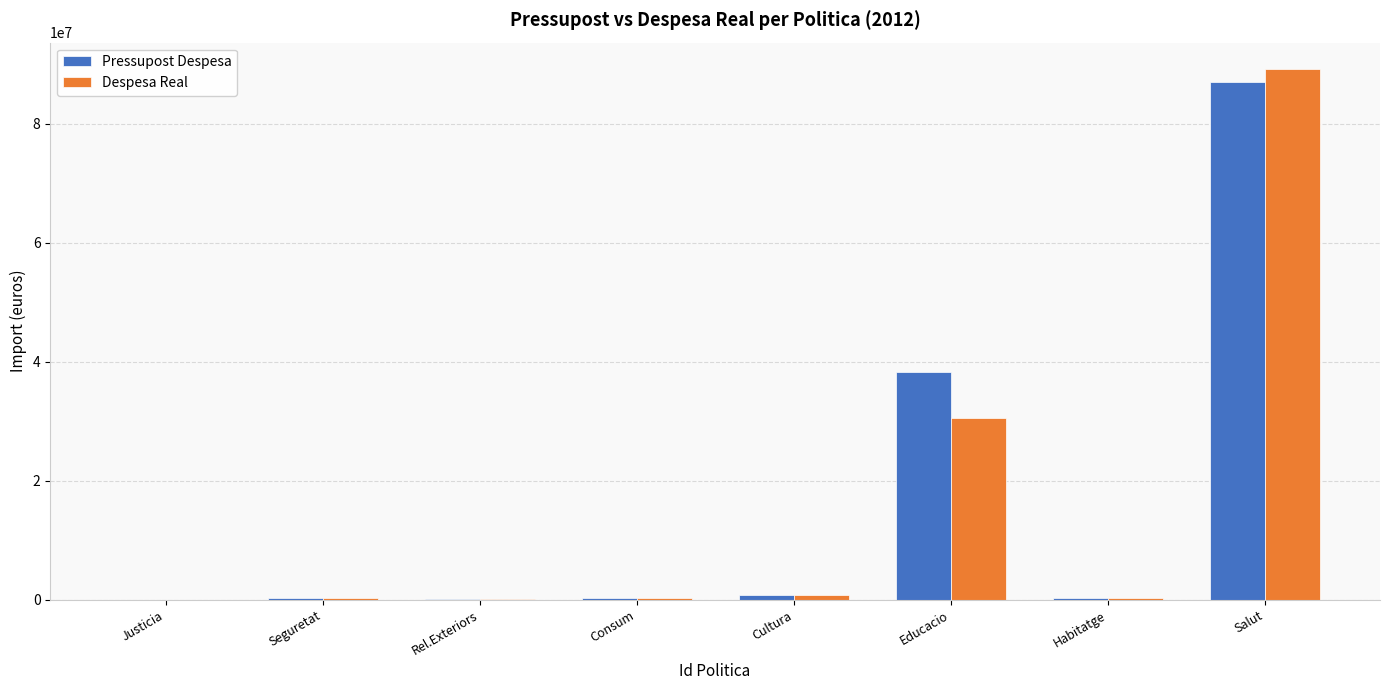

What is the approximate value of Despesa Real at Rel.Exteriors?

59583.9